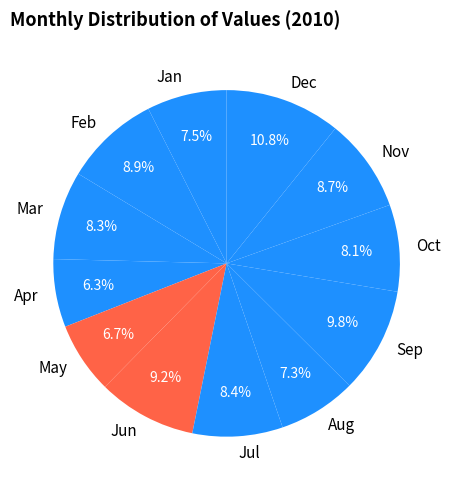

Which has a higher value, Jan or Sep?

Sep